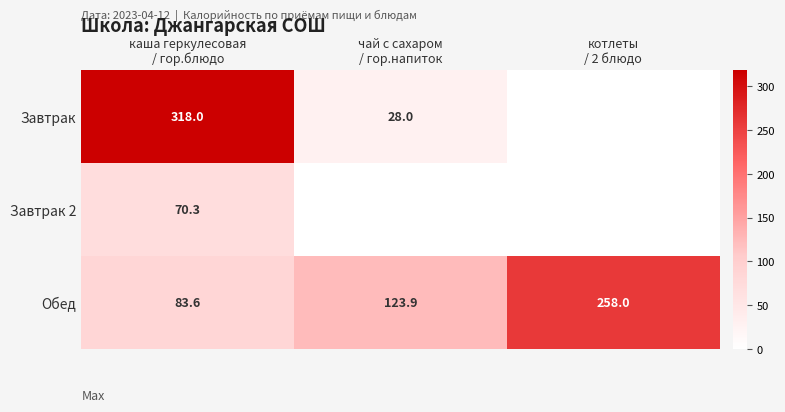

What is the difference between the maximum and minimum values in the Обед series?

174.4